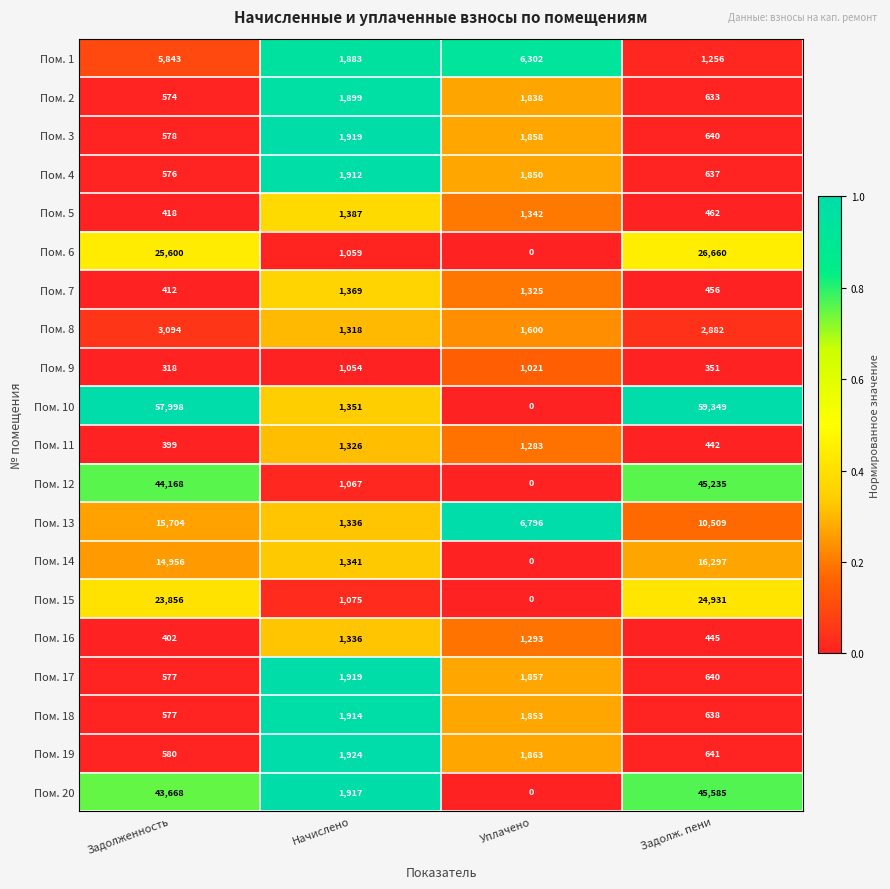

At how many categories does at least one series exceed 0?

4